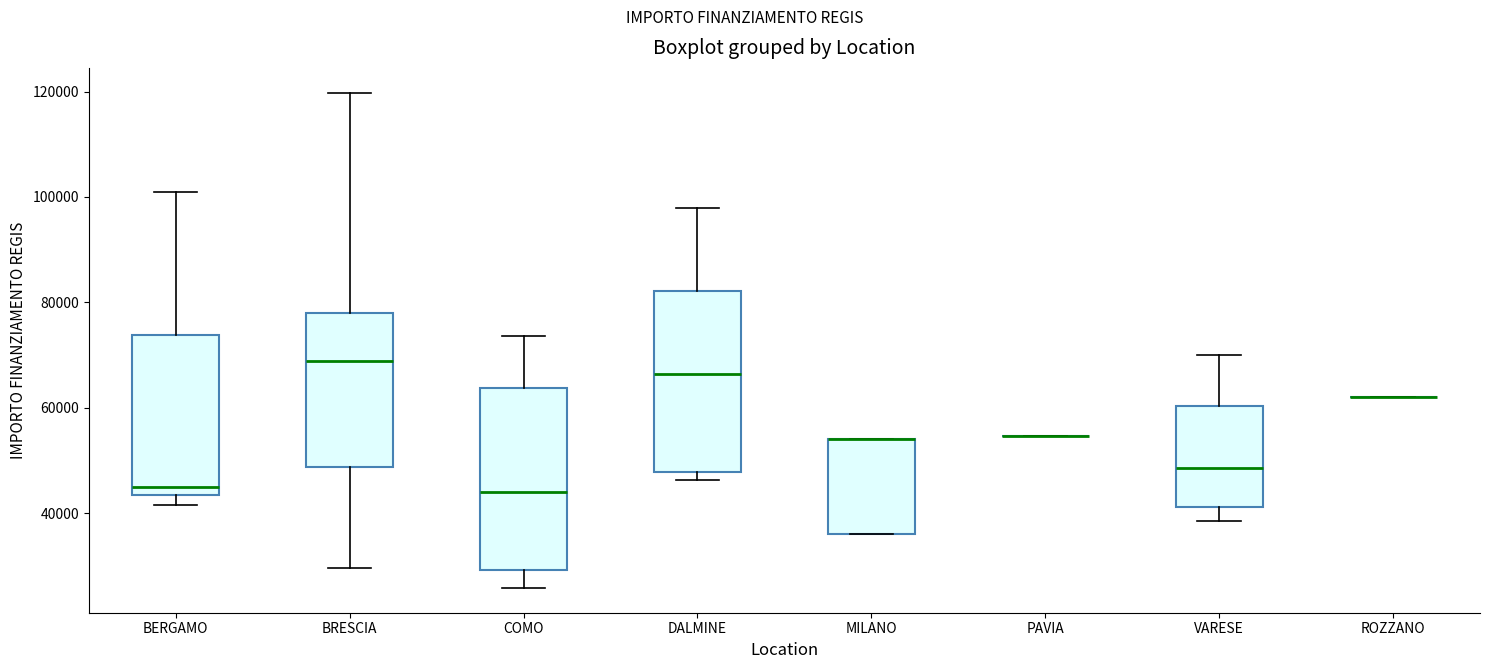

Reading left to right, transcribe this box plot: for each box, give where its median line is, the range the box spans, and where its two whiskers end, as read against the y-axis. The values are not printed on the chart, so give them approximately, as read against the axis.

BERGAMO: median 44000 (just above the box's lower edge), box 44000 to 74000, whiskers 42000 to 100000
BRESCIA: median 68000, box 48000 to 78000, whiskers 30000 to 120000
COMO: median 44000, box 30000 to 64000, whiskers 26000 to 74000
DALMINE: median 66000, box 48000 to 82000, whiskers 46000 to 98000
MILANO: median 54000 (drawn on the box's upper edge), box 36000 to 54000, whiskers 36000 to 54000
PAVIA: box collapsed to a line at 54000, whiskers 54000 to 54000
VARESE: median 48000, box 42000 to 60000, whiskers 38000 to 70000
ROZZANO: box collapsed to a line at 62000, whiskers 62000 to 62000